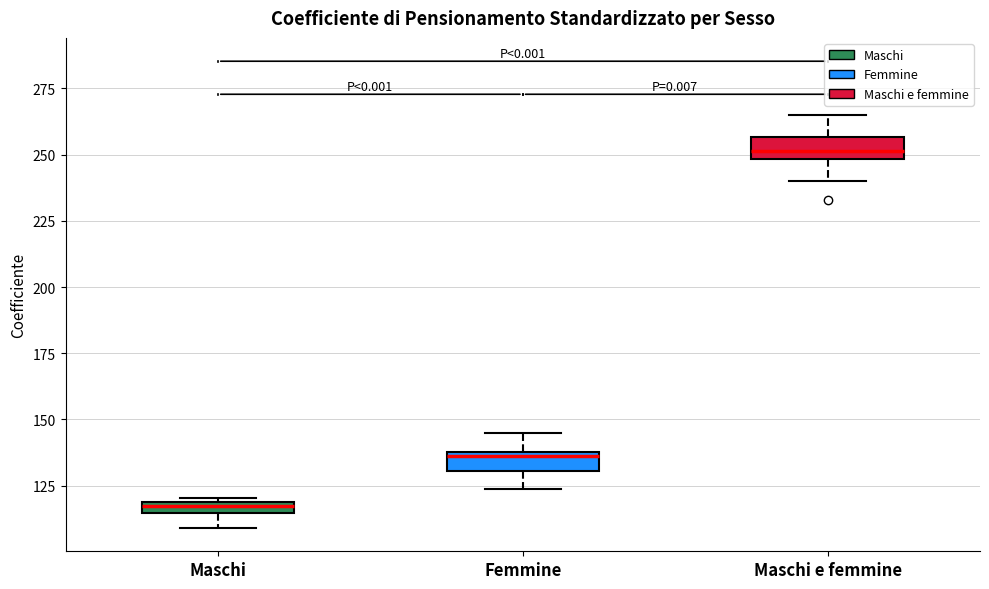

Where does the median line of the box for Femmine sit on the y-axis? The values are not printed on the chart, so give them approximately, as read against the axis.

135